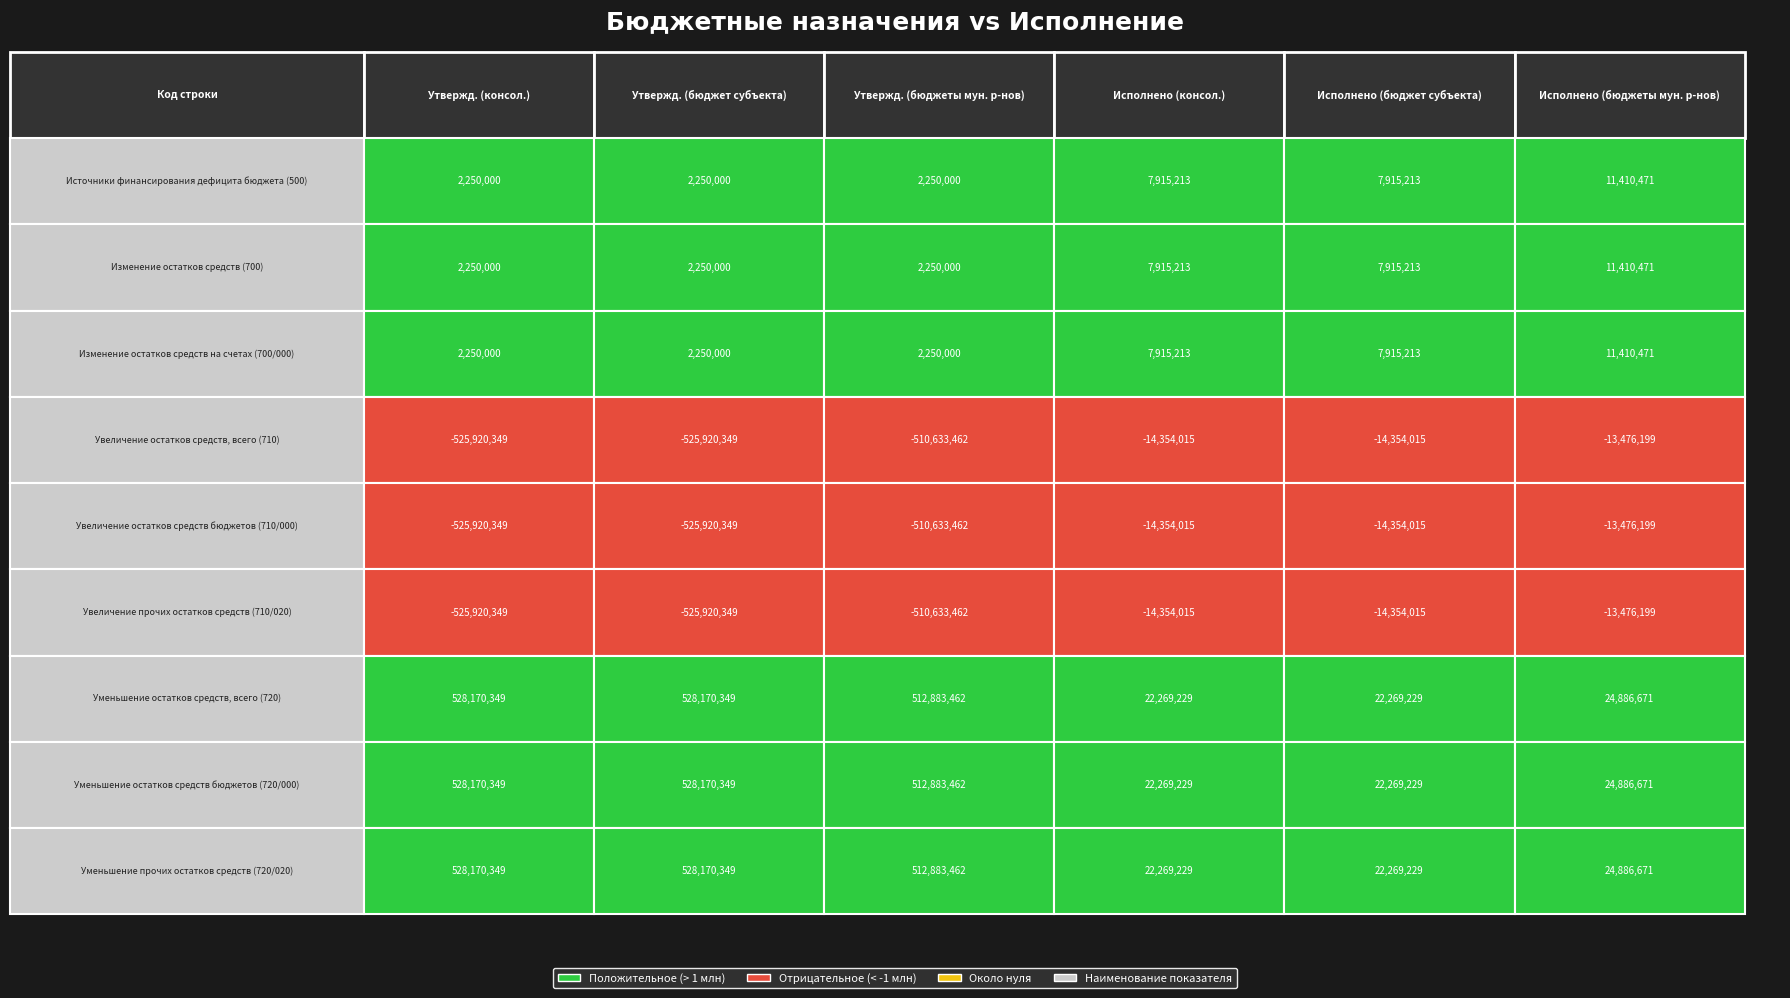

Rank the series at 4 from lowest to highest value.

Увеличение остатков средств, всего (710), Увеличение остатков средств бюджетов (710/000), Увеличение прочих остатков средств (710/020), Источники финансирования дефицита бюджета (500), Изменение остатков средств (700), Изменение остатков средств на счетах (700/000), Уменьшение остатков средств, всего (720), Уменьшение остатков средств бюджетов (720/000), Уменьшение прочих остатков средств (720/020)